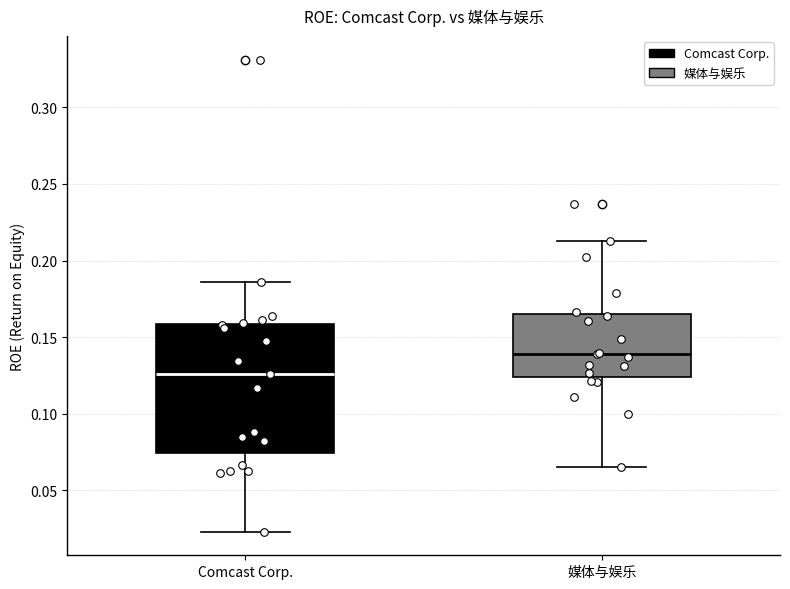

Which box is the tallest, from its lower edge to its upper edge?

Comcast Corp.